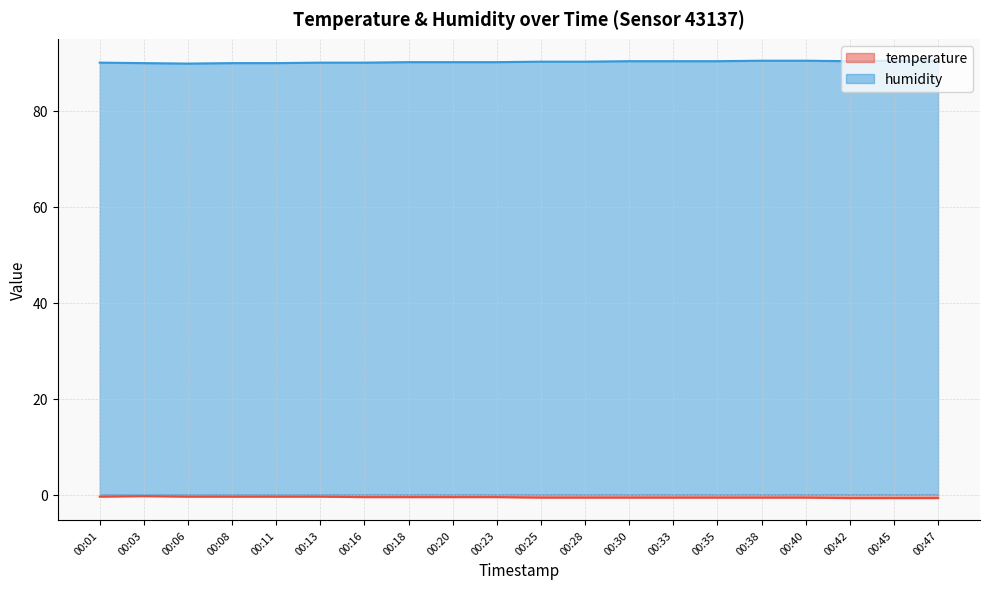

True or false: humidity and temperature intersect in this chart.

False